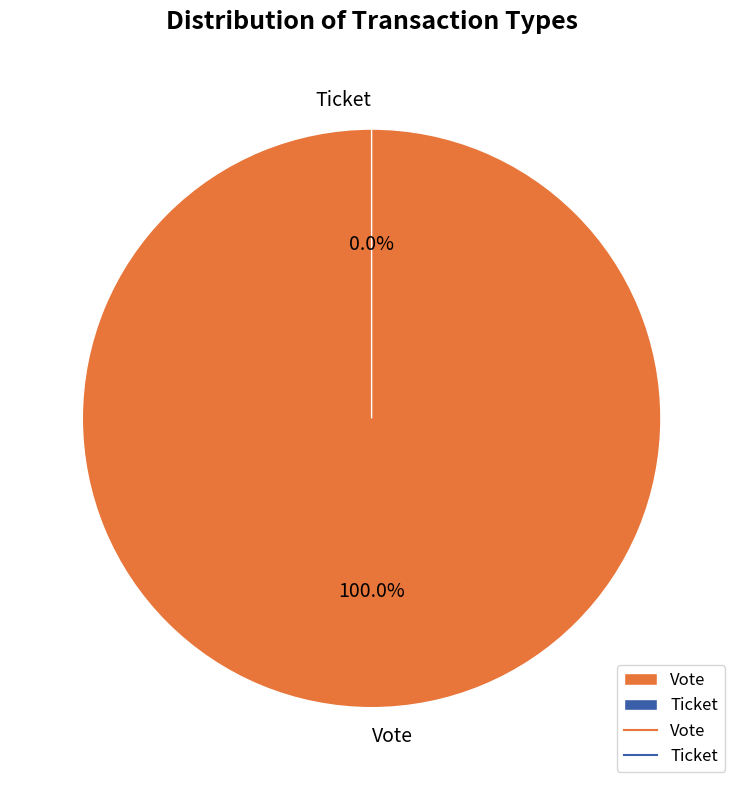

What is the largest slice in the pie chart?

Vote